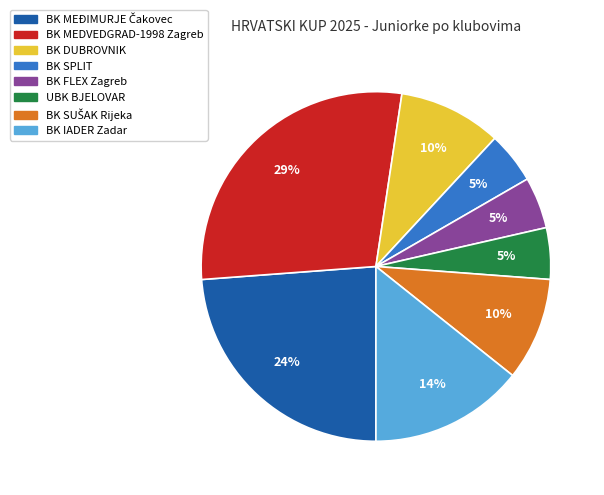

To the nearest percent, what portion does BK IADER Zadar represent?

14%